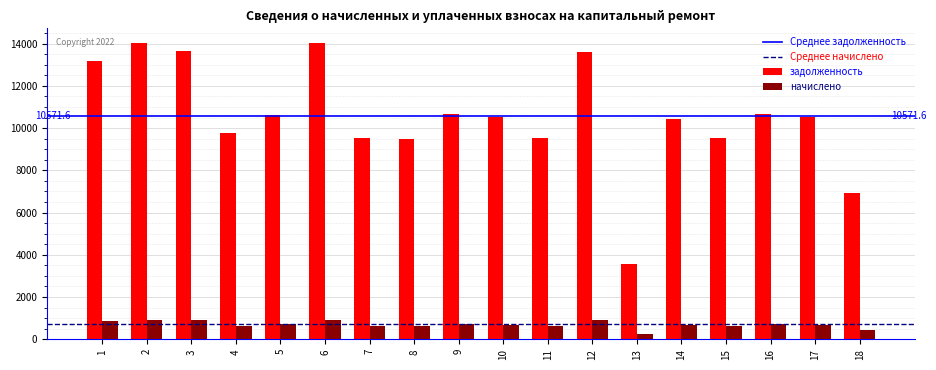

How many bars are there in total?

36